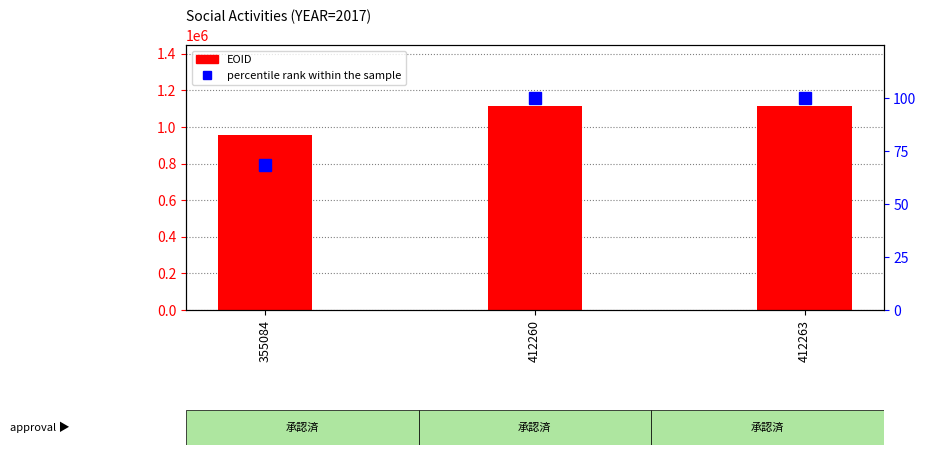

What is the value of the EOID bar at the 2nd from the left?

1113776.0